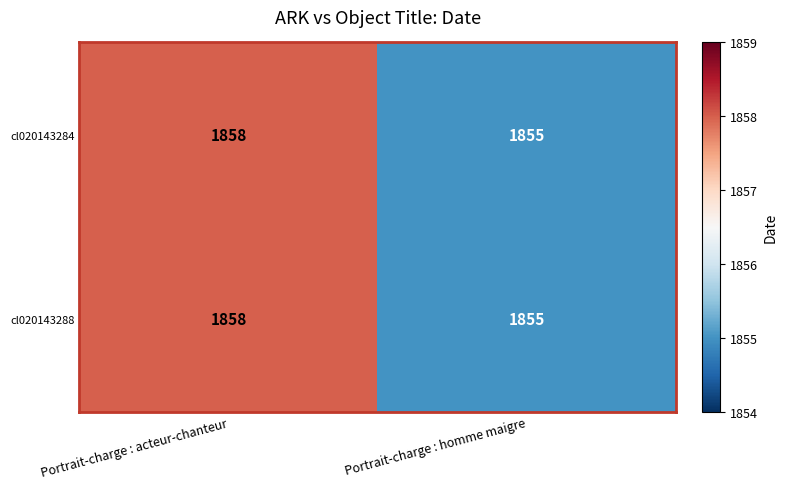

Reading right to left, list all the values displayed in this chart.

cl020143284: Portrait-charge : homme maigre=1855	Portrait-charge : acteur-chanteur=1858
cl020143288: Portrait-charge : homme maigre=1855	Portrait-charge : acteur-chanteur=1858